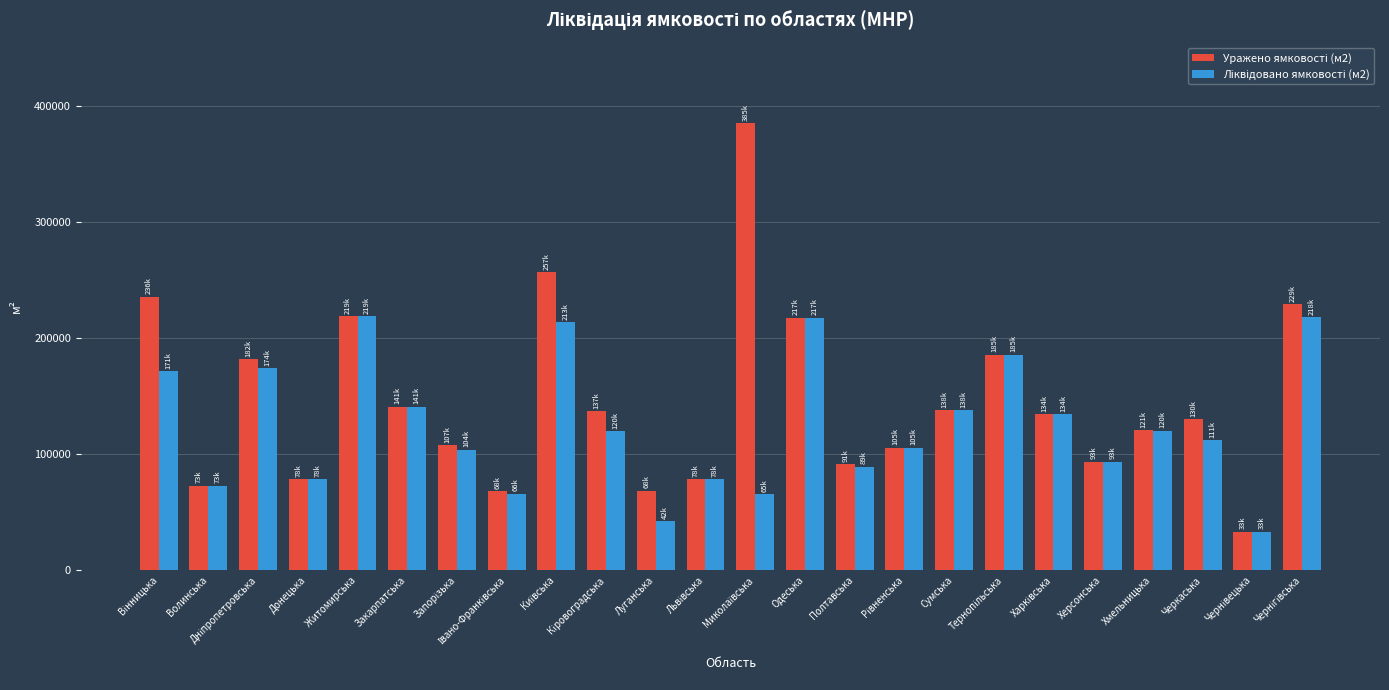

Does the chart contain any negative values?

No